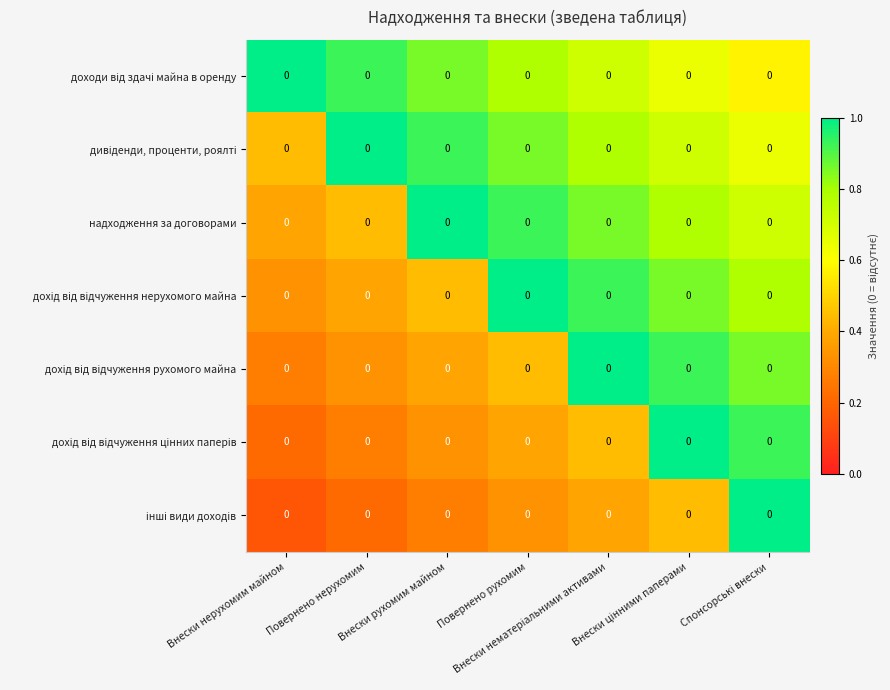

At which label does дохід від відчуження цінних паперів reach its peak?

Внески цінними паперами